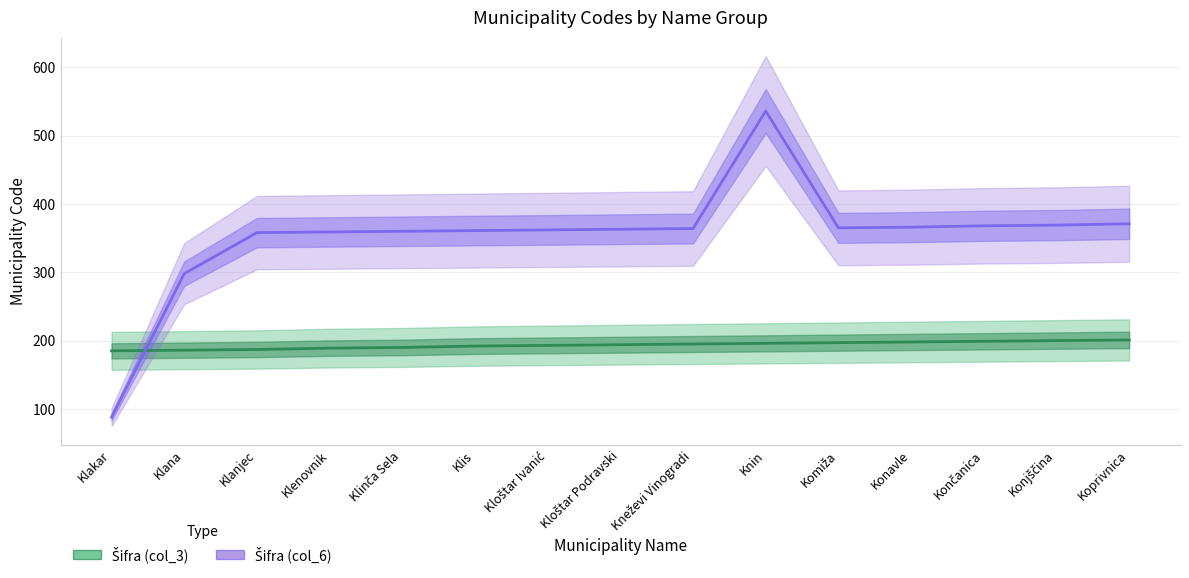

How many values in the Šifra (col_6) series exceed 363?

7